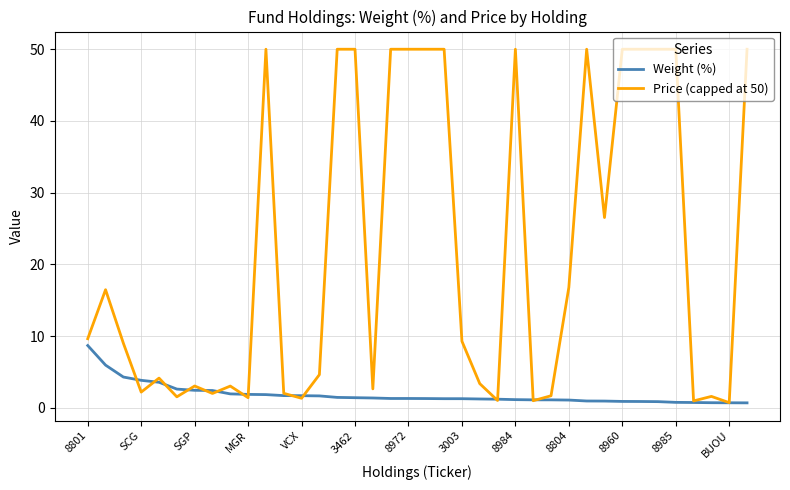

Rank the series by their average value, from highest to lowest.

Price (capped at 50), Weight (%)